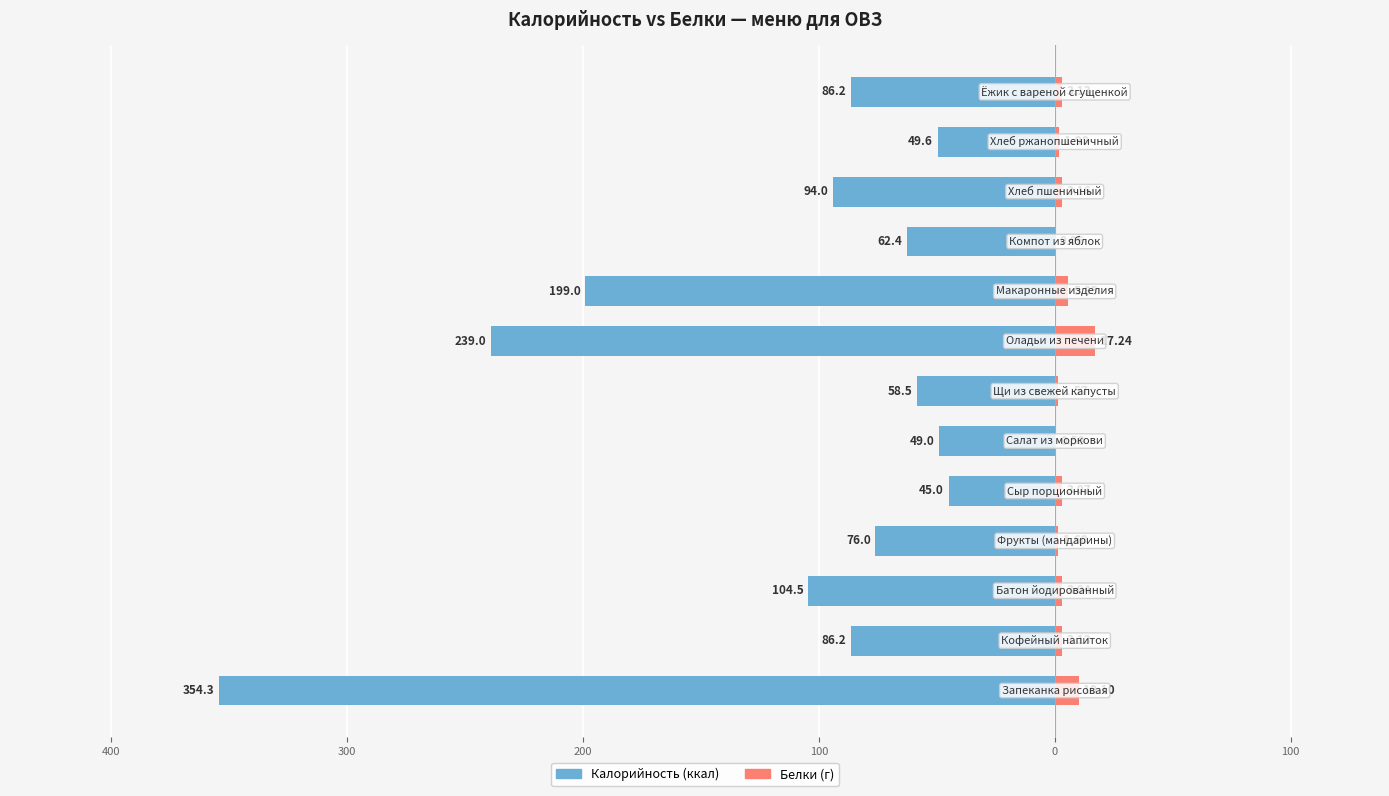

Reading right to left, extract all data points from this chart.

Калорийность: -86.2	-49.6	-94.0	-62.4	-199.0	-239.0	-58.5	-49.0	-45.0	-76.0	-104.5	-86.2	-354.3
Белки: 3.1	2.0	3.2	0.1	5.8	17.2	1.6	0.6	3.1	1.6	3.0	3.1	10.1